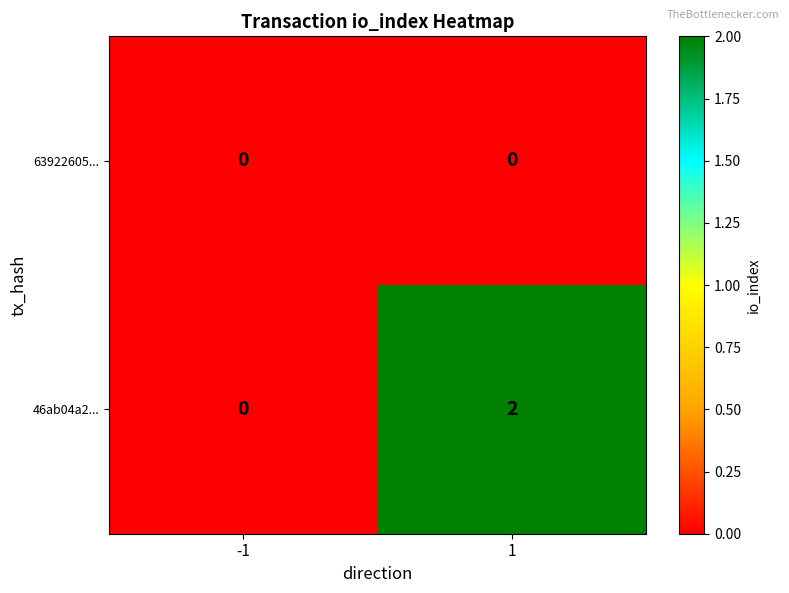

What is the spread (max minus min) of values at 1?

2